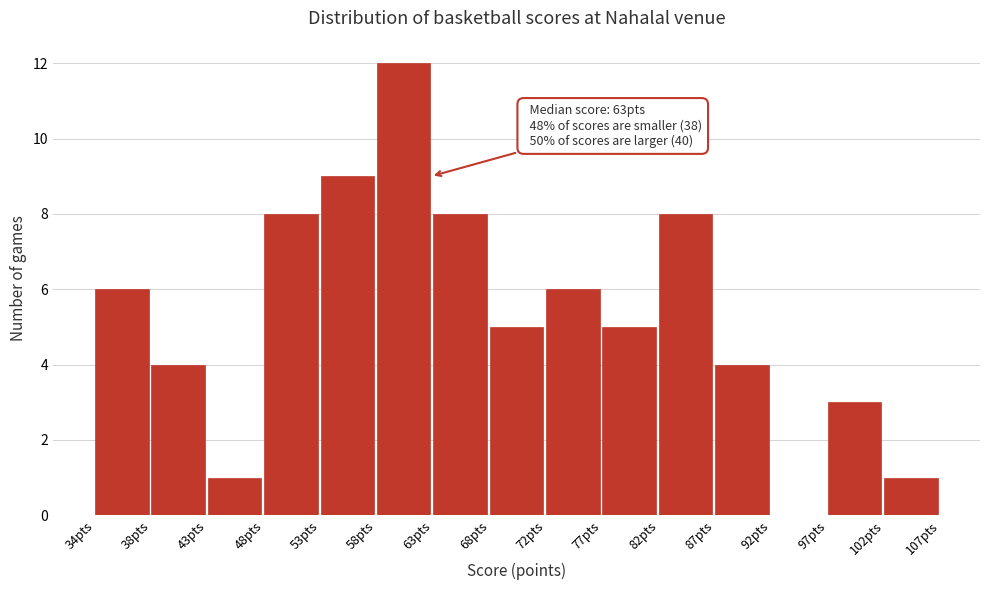

Reading left to right, what are all the values shown in this chart?

34pts=6	38pts=4	43pts=1	48pts=8	53pts=9	58pts=12	63pts=8	68pts=5	72pts=6	77pts=5	82pts=8	87pts=4	92pts=0	97pts=3	102pts=1